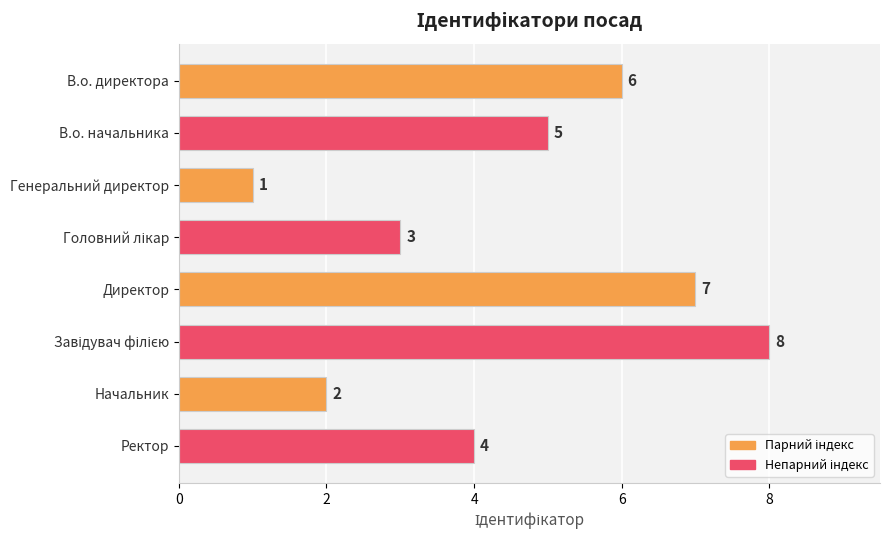

Is it true that the value at Директор is 7?

True